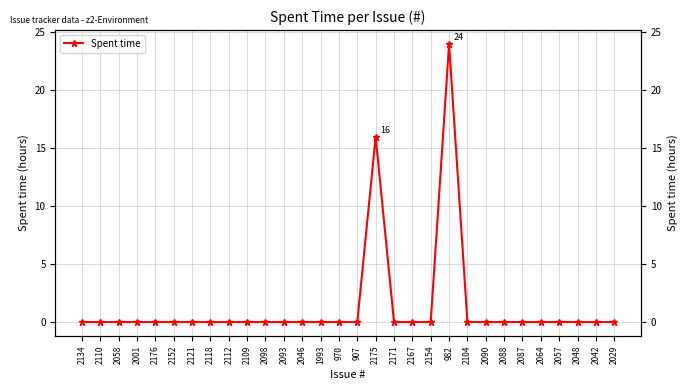

At which category does the data reach its first local peak?

2175